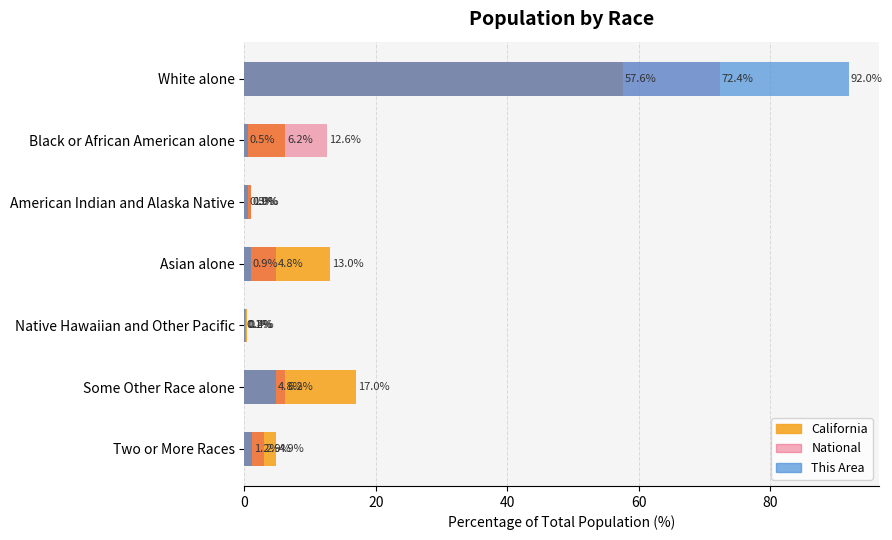

What is the difference between the maximum and second lowest values in the This Area series?

91.6